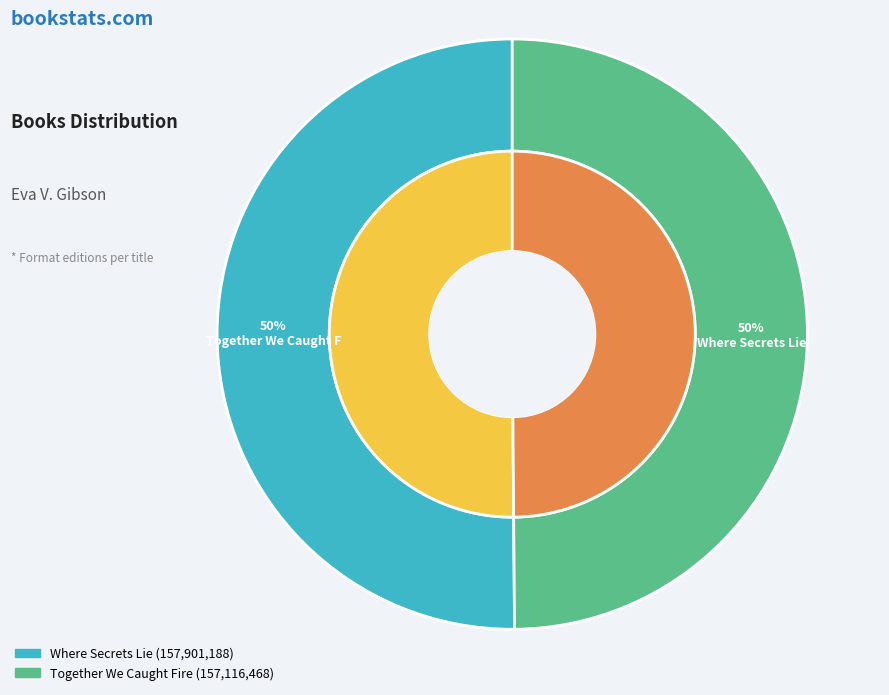

Which slice represents more than half of the pie?

Where Secrets Lie